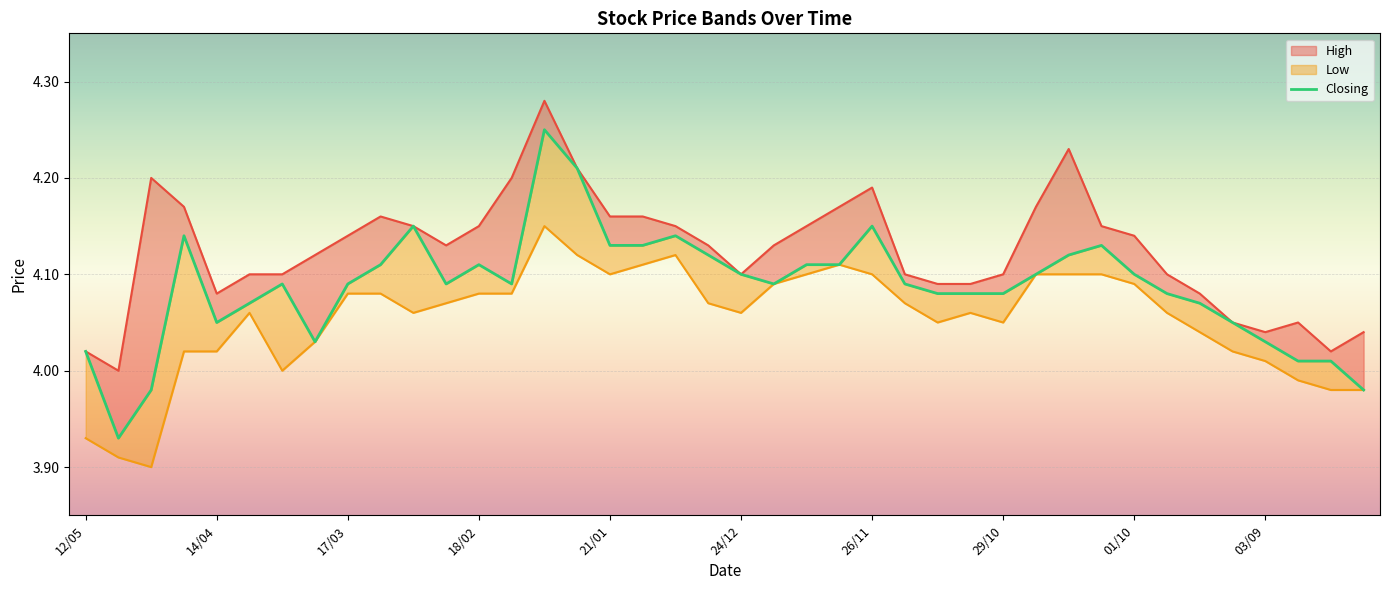

How many values are below 4?

3